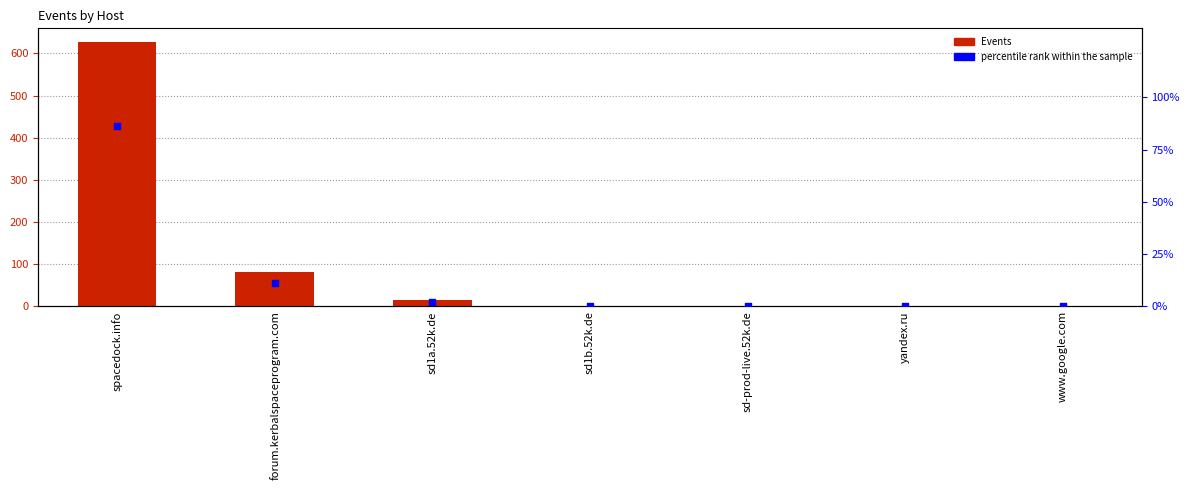

At how many categories does at least one series exceed 447?

1